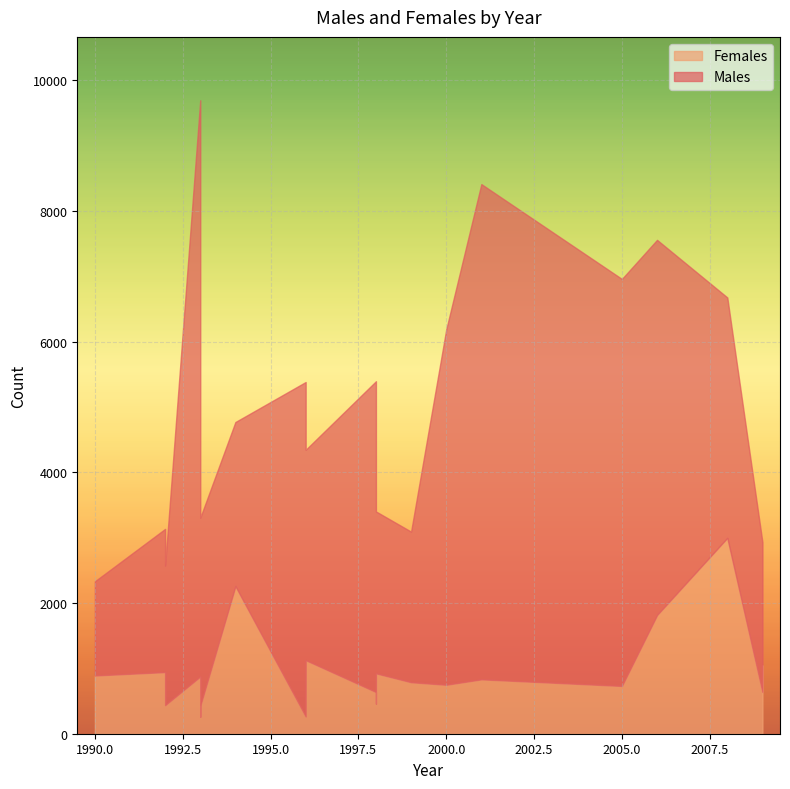

List the series in order of their overall mean, highest first.

Males, Females